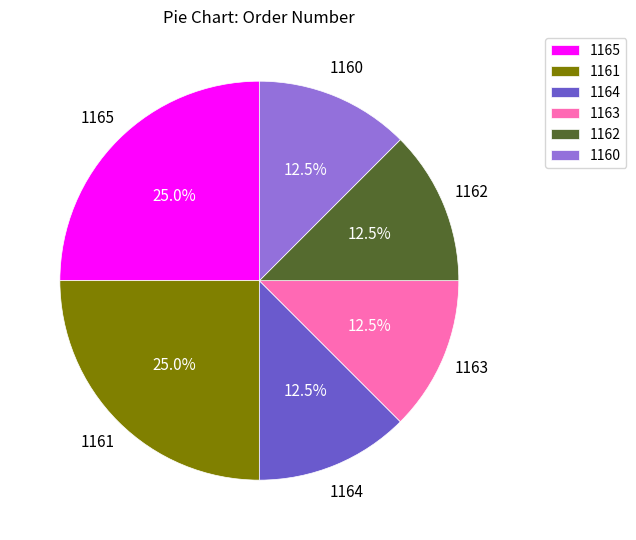

Is there a majority slice in this chart?

No